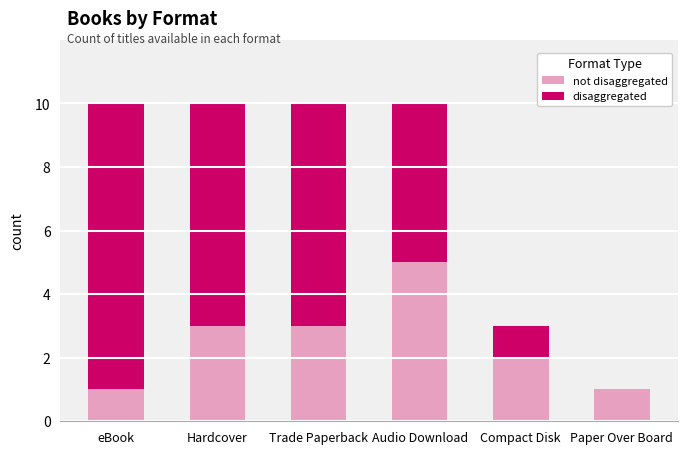

What is the total value across all series at Audio Download?

10